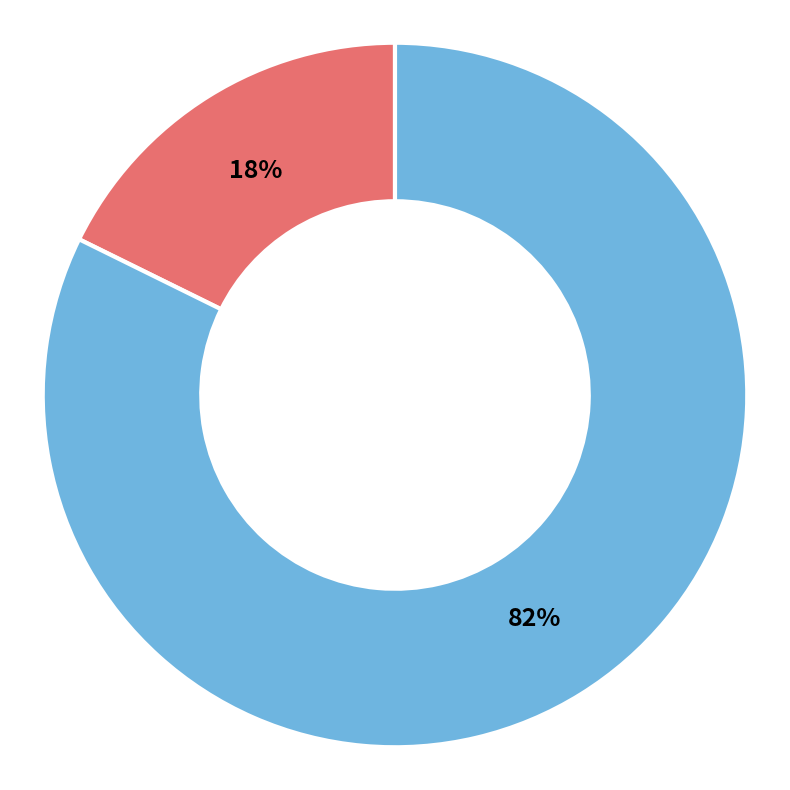

How many segments does this pie chart have?

2